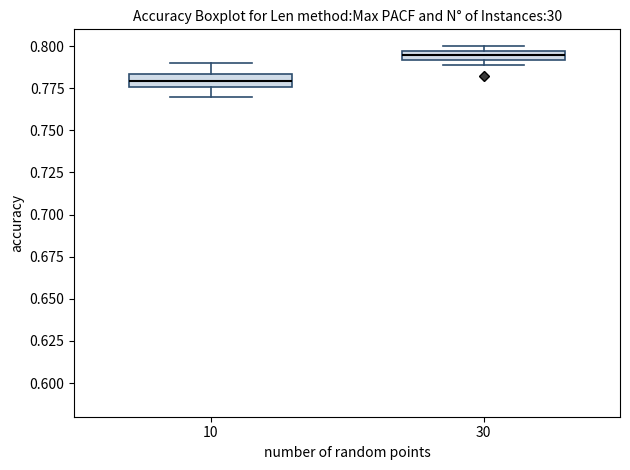

Where is the lower edge of the box at x = 10 on the y-axis? The values are not printed on the chart, so give them approximately, as read against the axis.

0.775